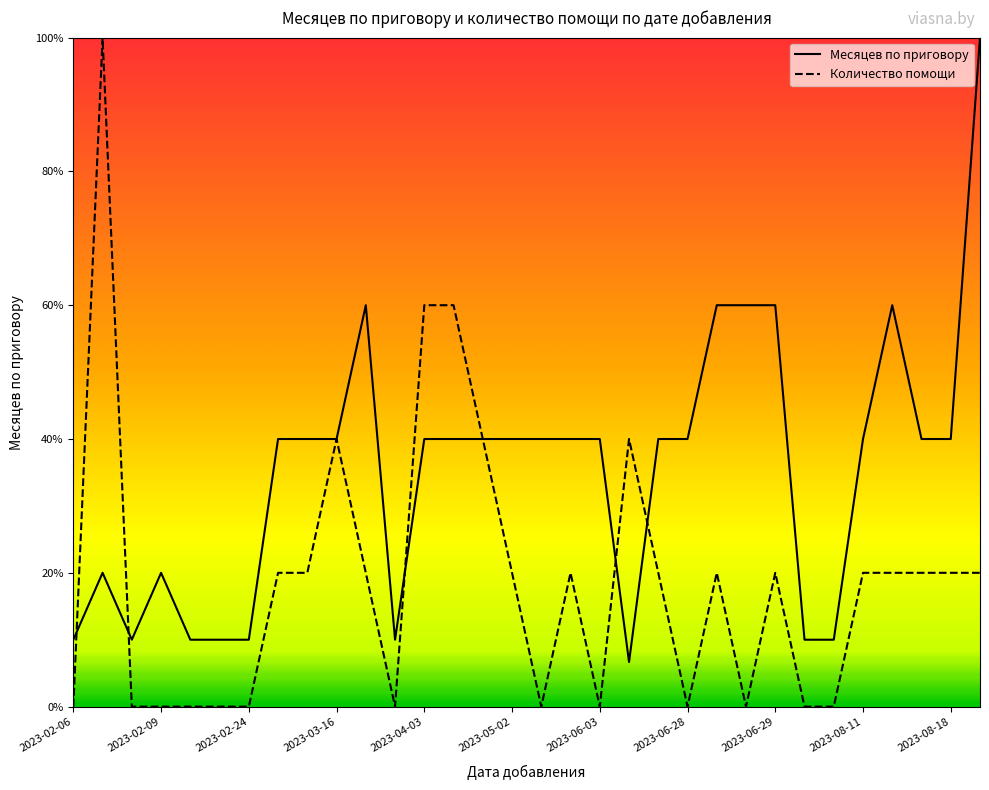

Which series ends up on top after the final intersection of Количество помощи and Месяцев по приговору?

Месяцев по приговору